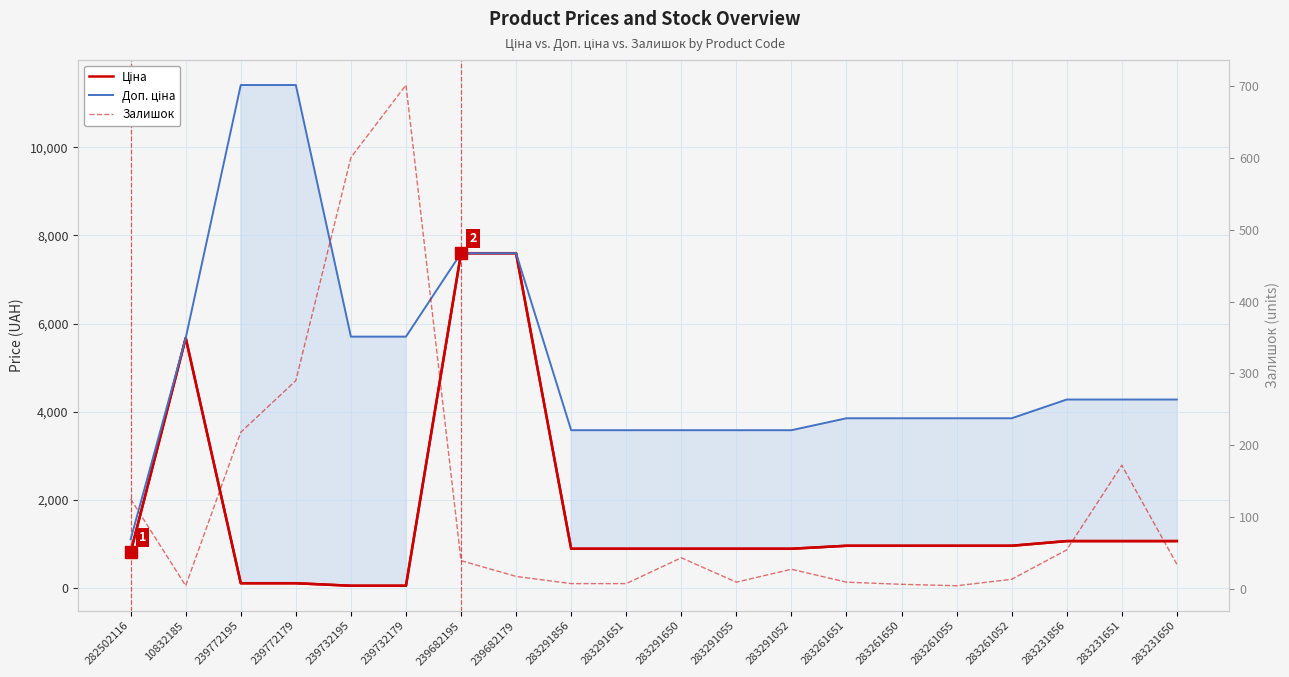

At 283231856, list the series in order from largest to smallest.

Доп. ціна, Ціна, Залишок